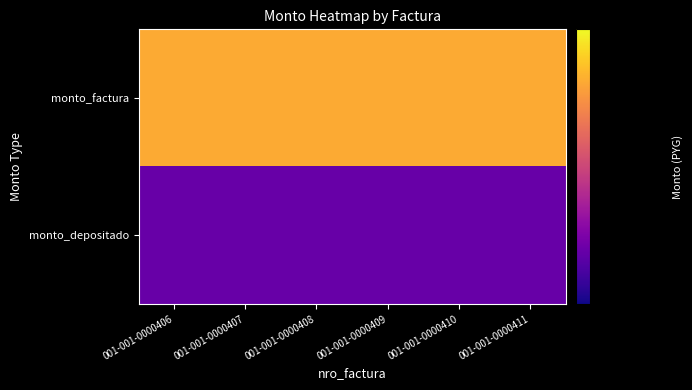

List the series in order of their peak value, highest first.

monto_factura, monto_depositado